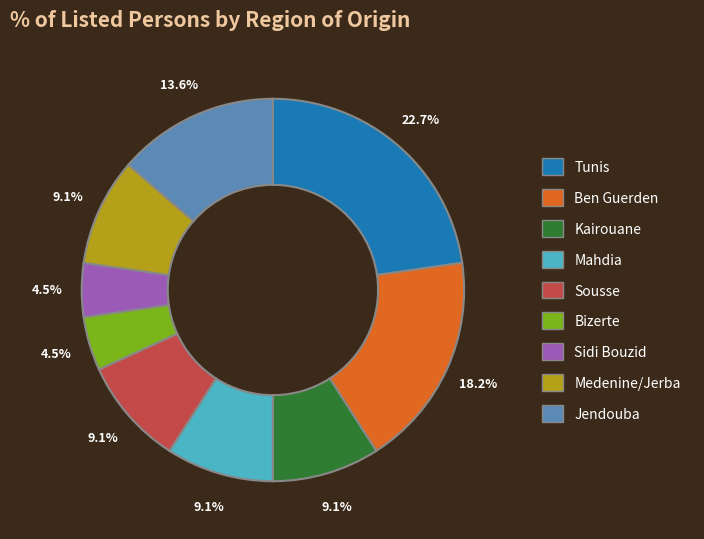

Does any single category account for the majority?

No